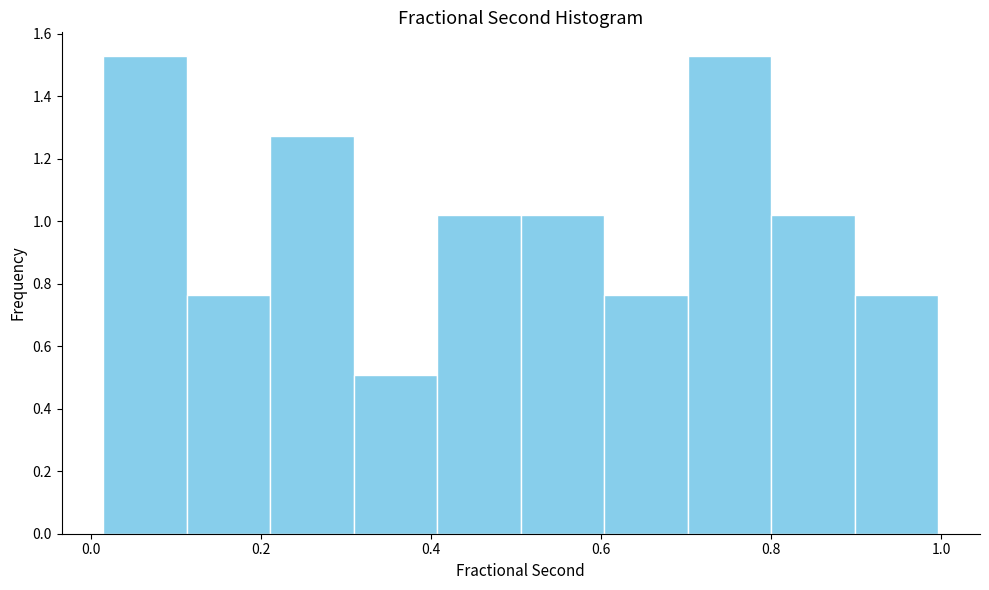

What is the height of the bar covering 0.70 to 0.80 on the x-axis? Neither the bar edges nor the heights are printed on the chart, so give them approximately, as read against the axes.

1.52